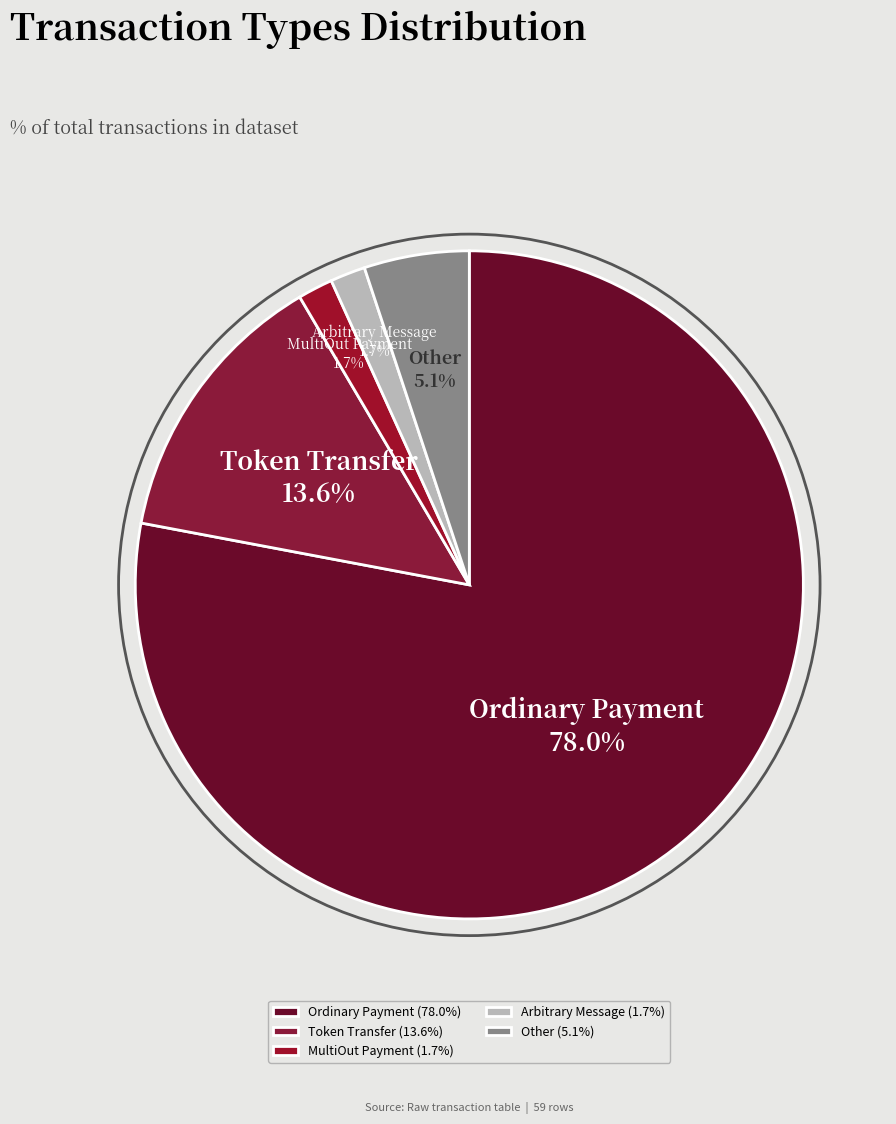

Which slice is the largest?

Ordinary Payment